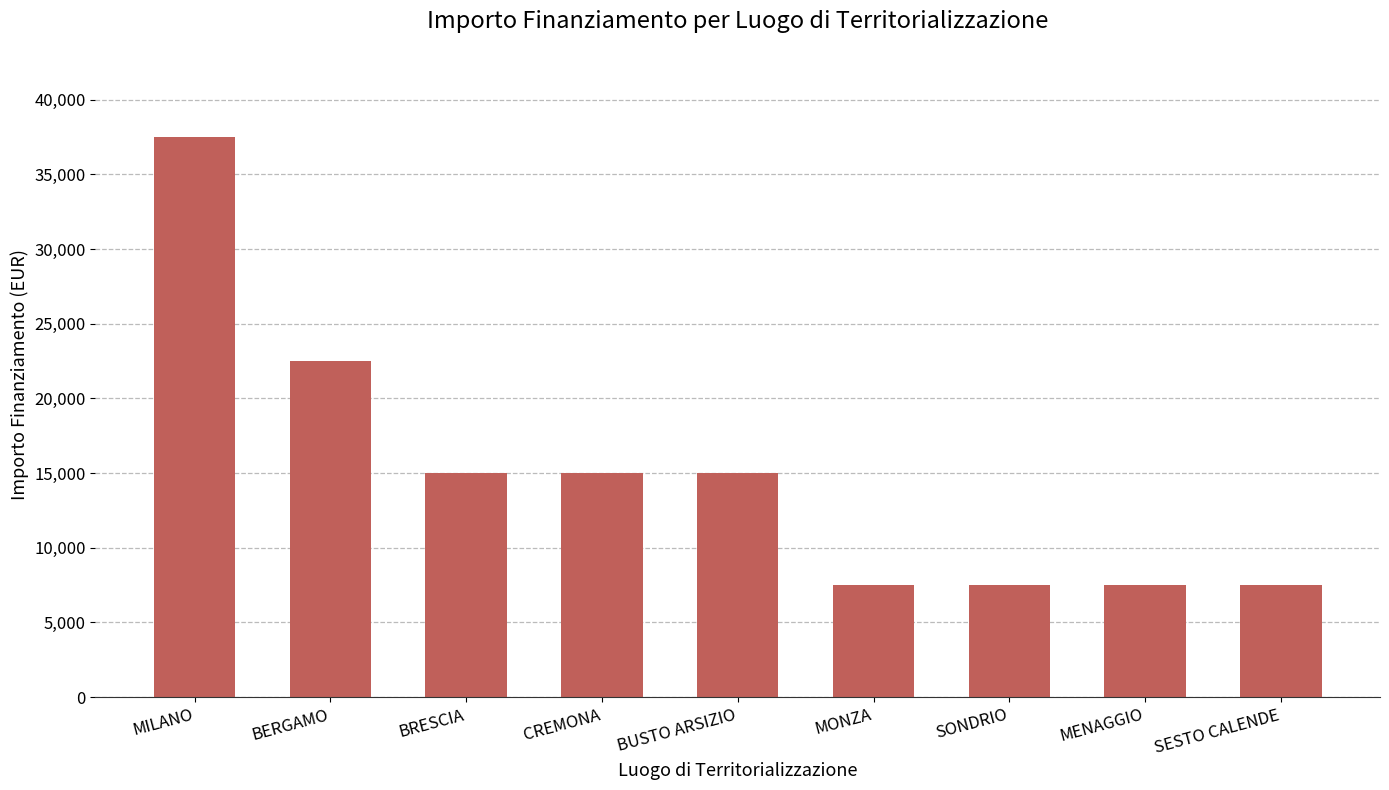

What is the difference between the second highest and second lowest values?

15000